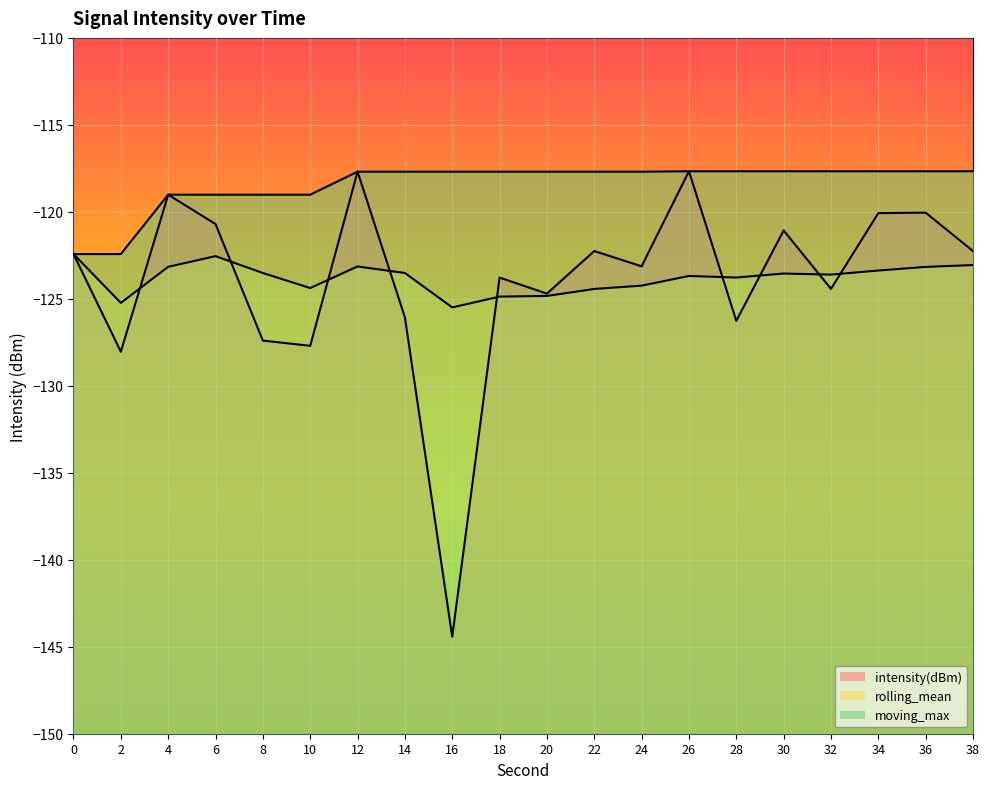

What is the value of the intensity(dBm) point at the 14th from the left?

-117.7